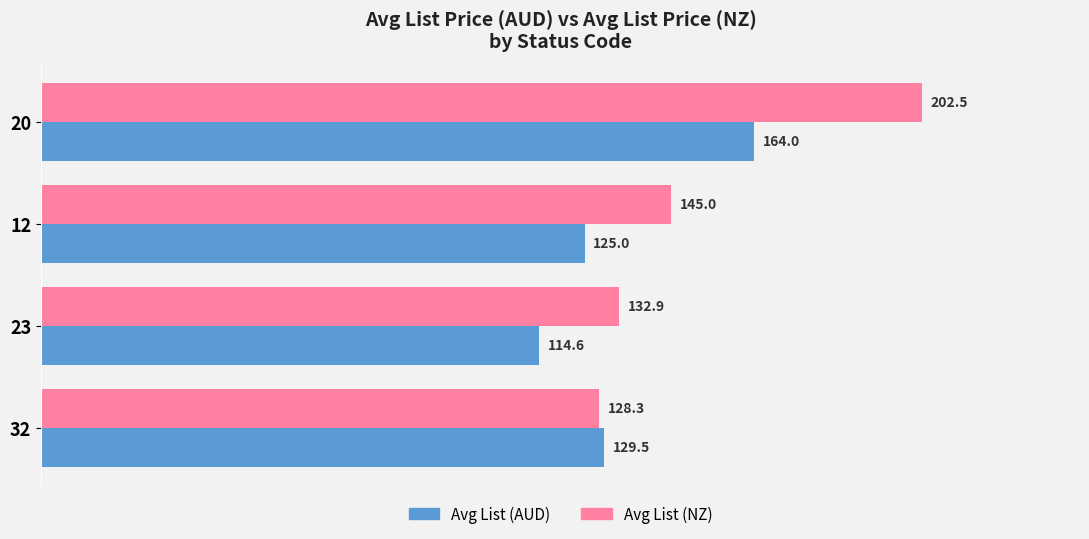

The Avg List (NZ) series shows 195.6 at 32. True or false?

False